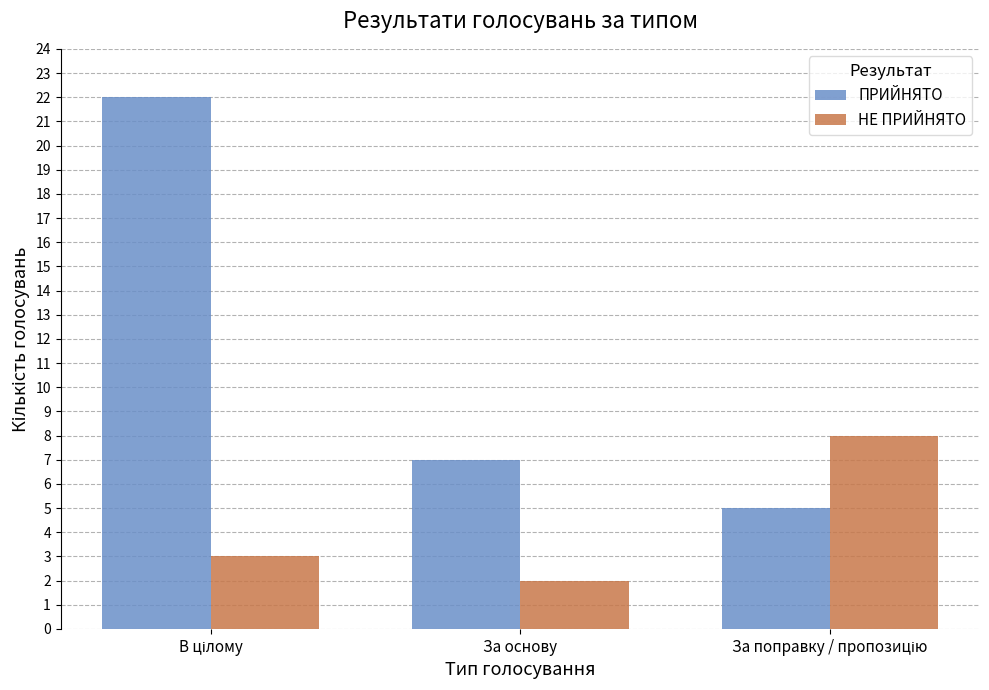

How many data points in ПРИЙНЯТО are less than 7?

1